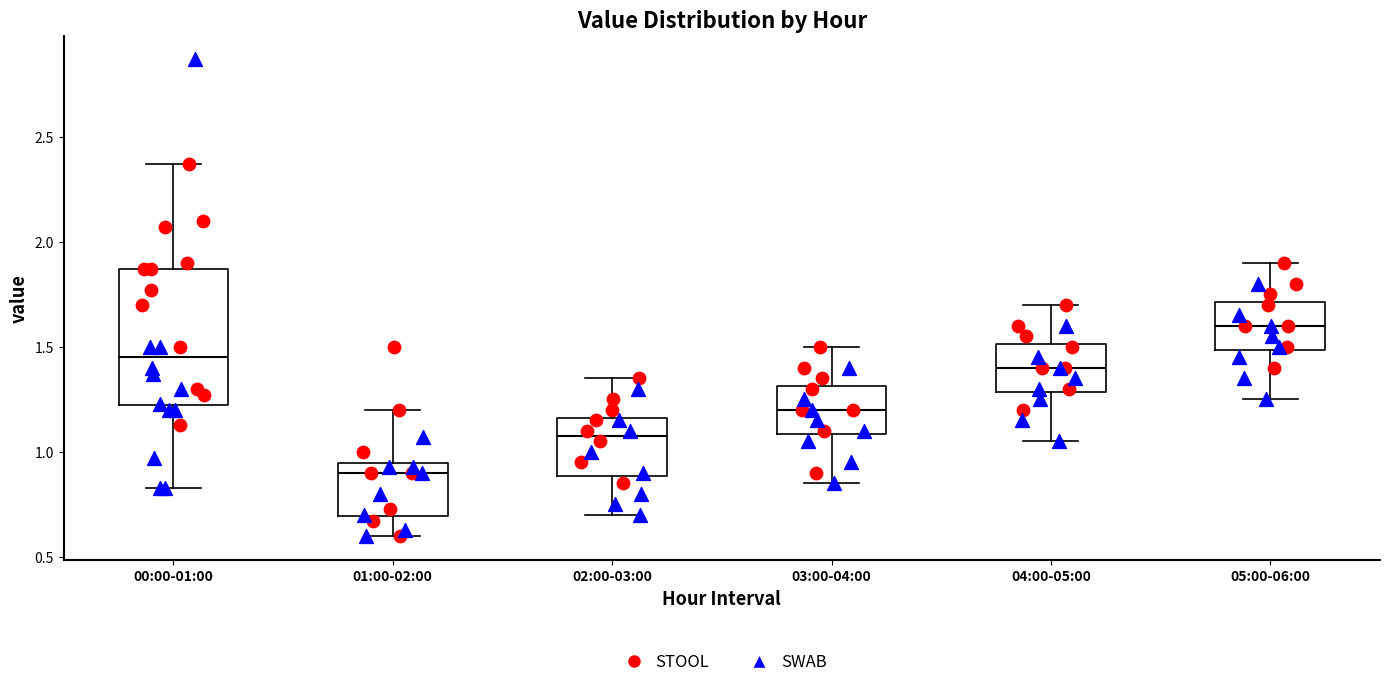

Which box's median line is the highest?

05:00-06:00